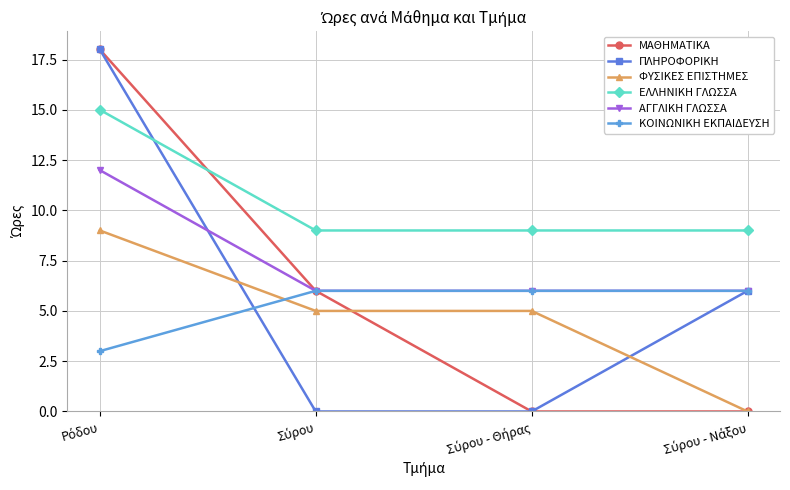

True or false: ΦΥΣΙΚΕΣ ΕΠΙΣΤΗΜΕΣ and ΠΛΗΡΟΦΟΡΙΚΗ intersect in this chart.

True